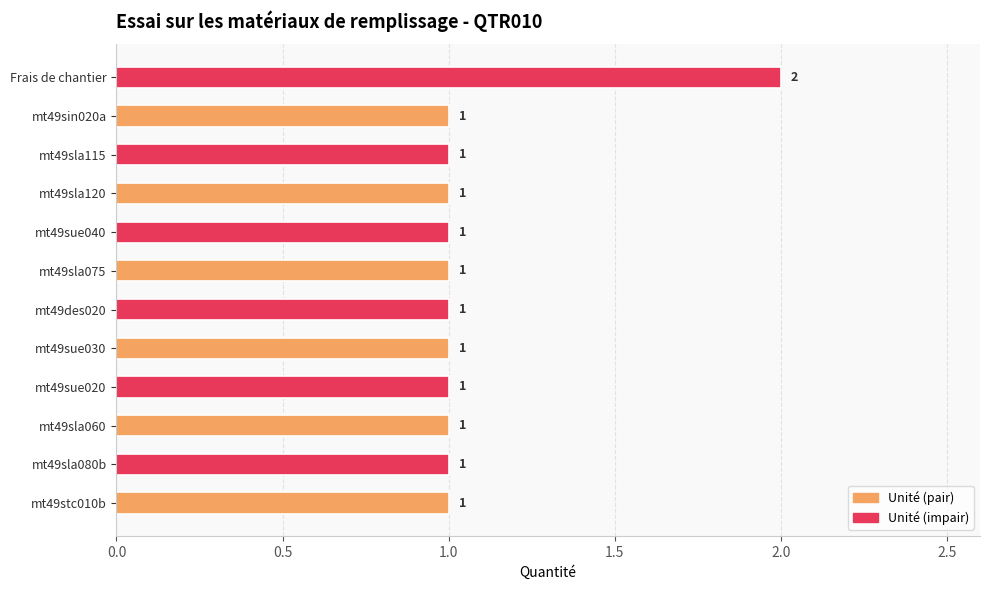

What is the ratio of the value at Frais de chantier to the value at mt49stc010b?

2.0